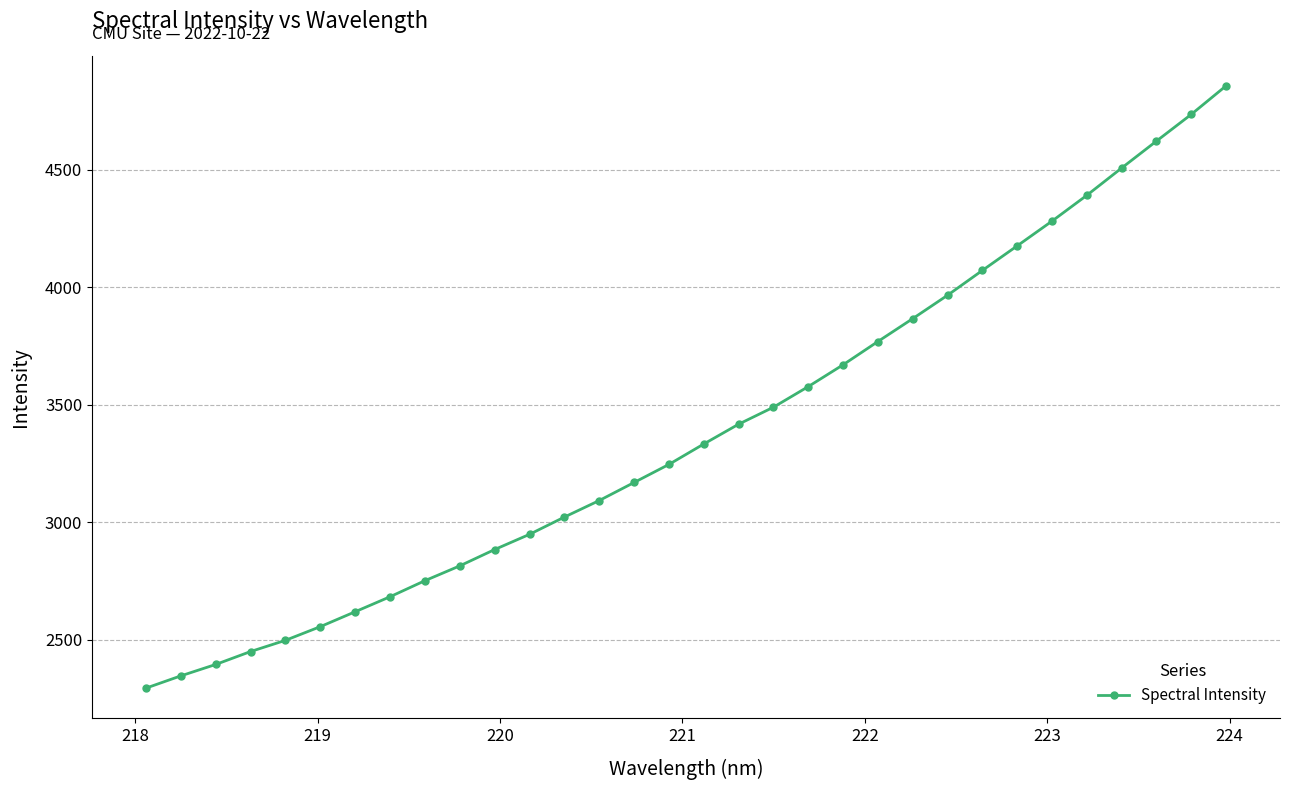

What is the value of the 18th point from the left?

3416.6